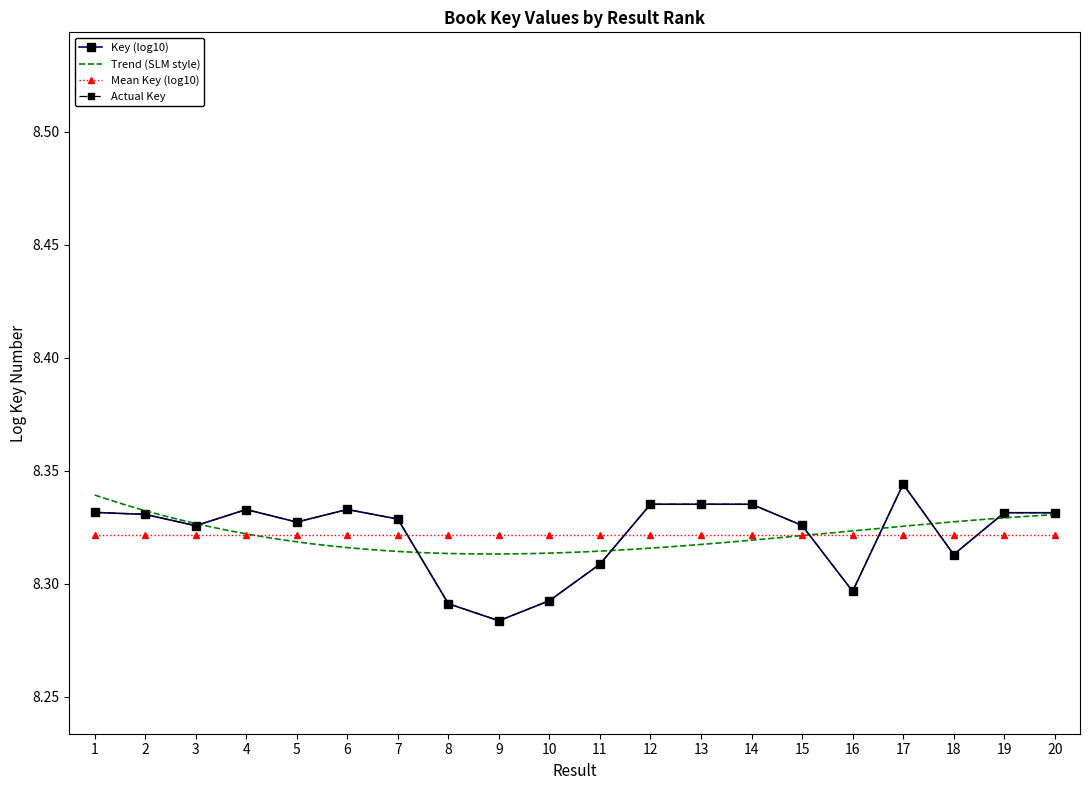

What is the ratio of the value at 7 to the value at 11?

1.0